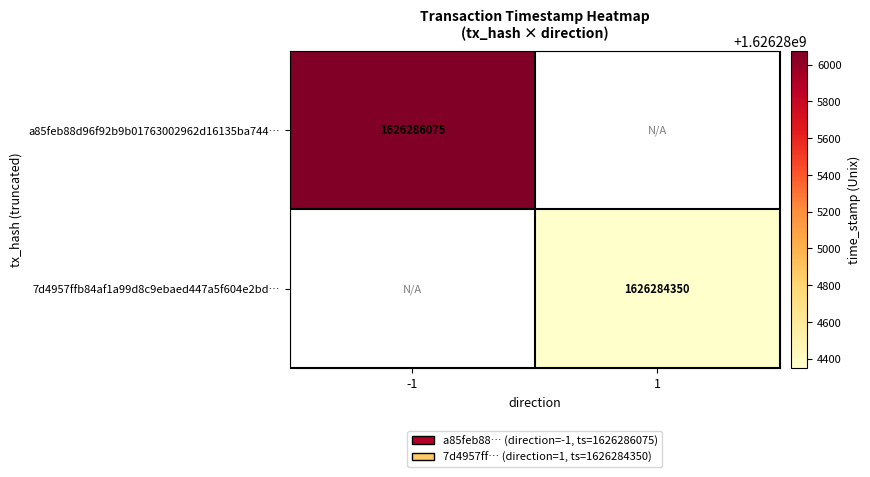

The value of 7d4957ffb84af1a99d8c9ebaed447a5f604e2bd… at 1 is 1626284350. True or false?

True